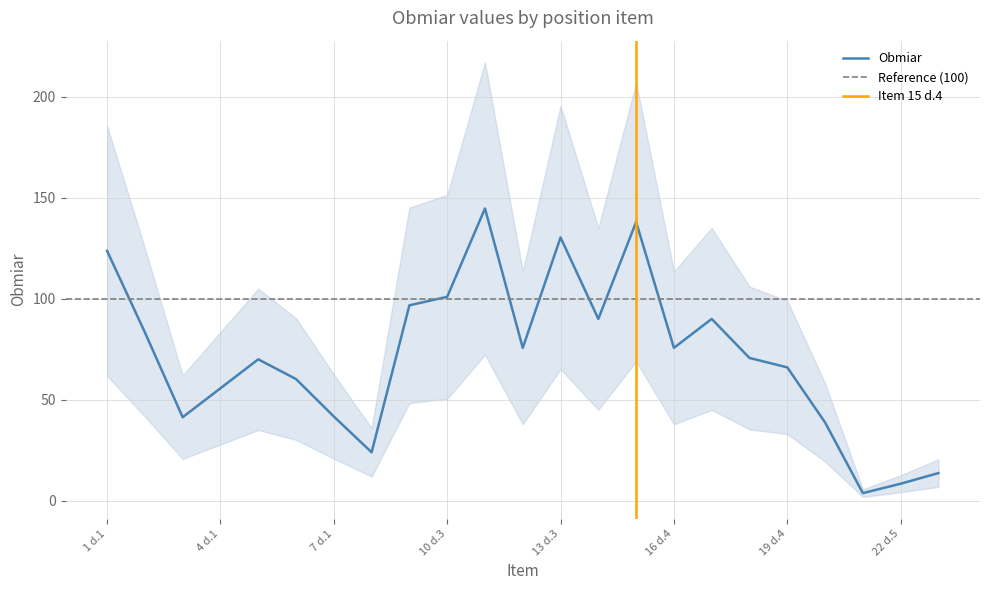

The value of Obmiar at 19 d.4 is 66.0. True or false?

True